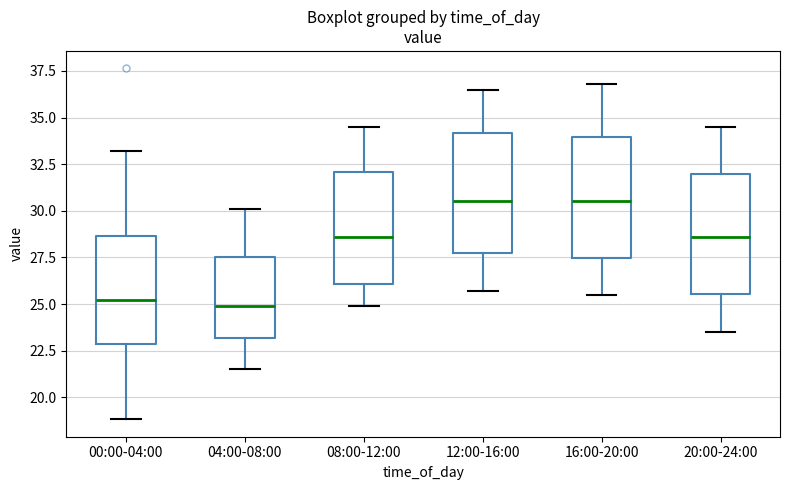

Reading left to right, read every box against the y-axis: the position of its median line, the range the box covers, and the ends of its whiskers. The values are not printed on the chart, so give them approximately, as read against the axis.

00:00-04:00: median 25.0, box 23.0 to 28.5, whiskers 19.0 to 33.0
04:00-08:00: median 25.0, box 23.0 to 27.5, whiskers 21.5 to 30.0
08:00-12:00: median 28.5, box 26.0 to 32.0, whiskers 25.0 to 34.5
12:00-16:00: median 30.5, box 27.5 to 34.0, whiskers 25.5 to 36.5
16:00-20:00: median 30.5, box 27.5 to 34.0, whiskers 25.5 to 37.0
20:00-24:00: median 28.5, box 25.5 to 32.0, whiskers 23.5 to 34.5